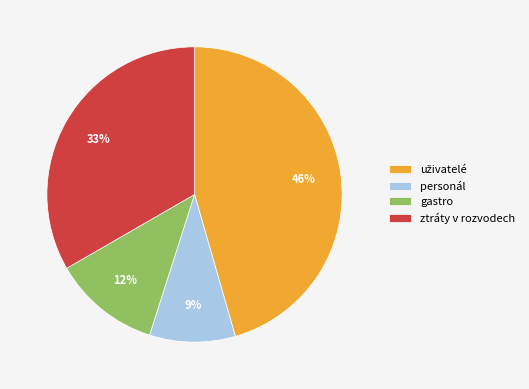

Which category has the smallest portion of the pie?

personál